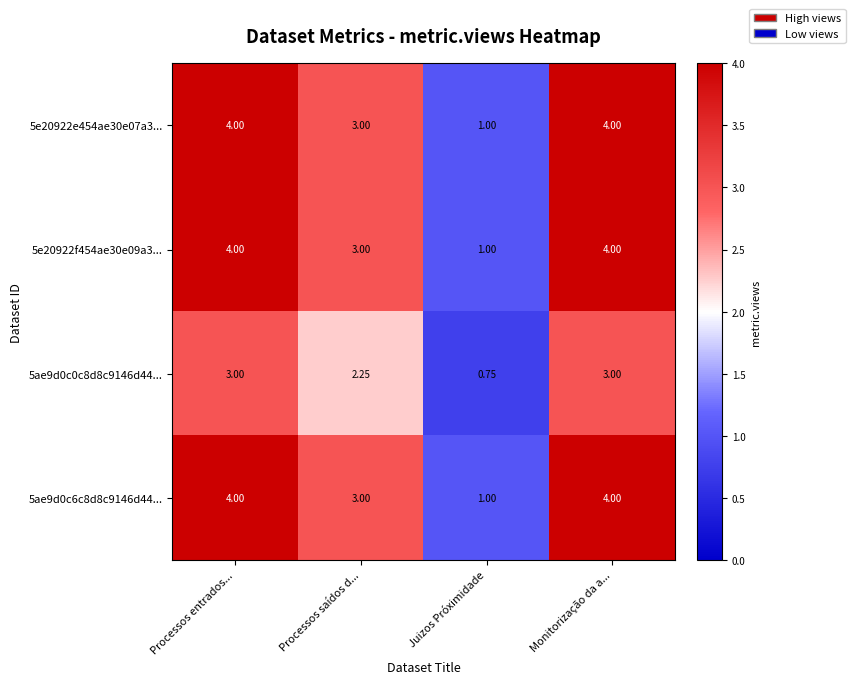

Is the value of 5ae9d0c0c8d8c9146d44... at Monitorização da a... greater than the value of 5ae9d0c6c8d8c9146d44... at Monitorização da a...?

No